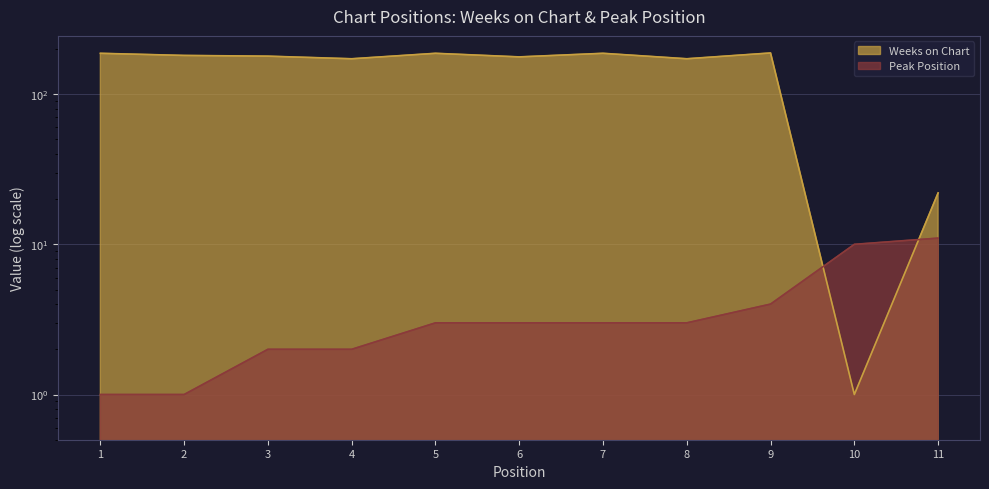

How many series are shown in this chart?

2